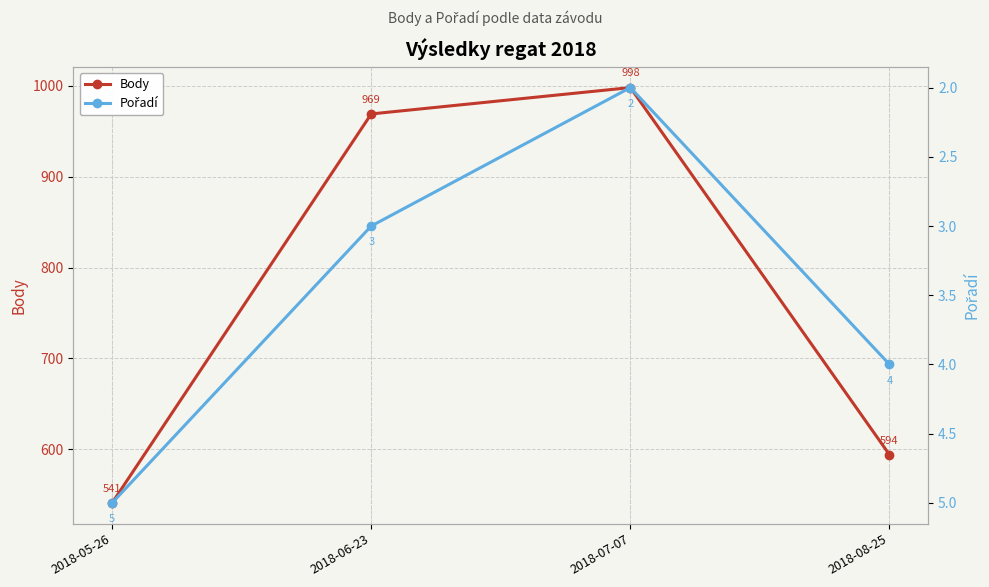

The Pořadí series shows 1 at 2018-05-26. True or false?

False